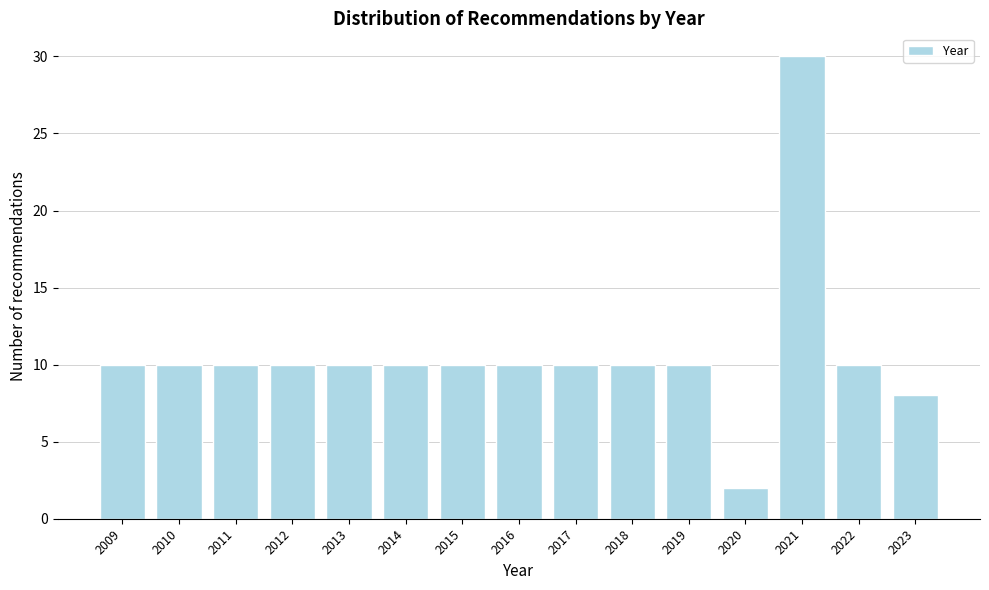

Reading left to right, list all the values displayed in this chart.

10	10	10	10	10	10	10	10	10	10	10	2	30	10	8